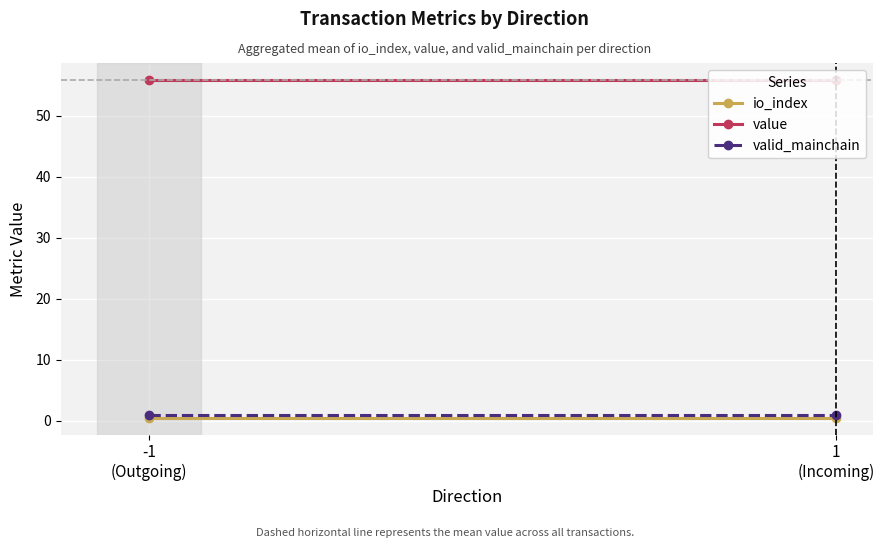

The io_index series shows 0.2 at 1
(Incoming). True or false?

False